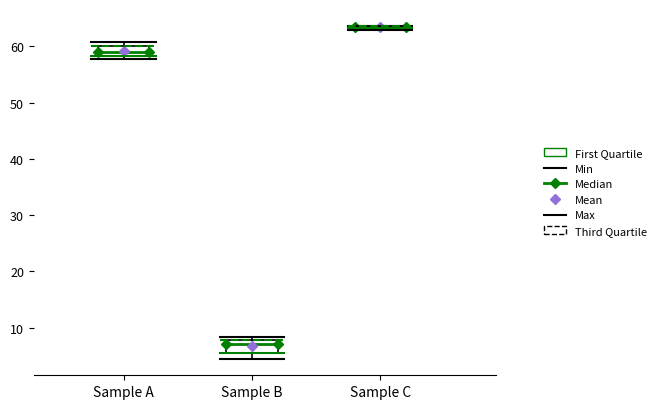

Reading left to right, read every box against the y-axis: the position of its median line, the range the box covers, and the ends of its whiskers. The values are not printed on the chart, so give them approximately, as read against the axis.

Sample A: median 59, box 58 to 60, whiskers 58 (just below the box's lower edge) to 61
Sample B: median 7, box 5 to 8, whiskers 4 to 8 (just above the box's upper edge)
Sample C: box collapsed to a line at 63, whiskers 63 to 64